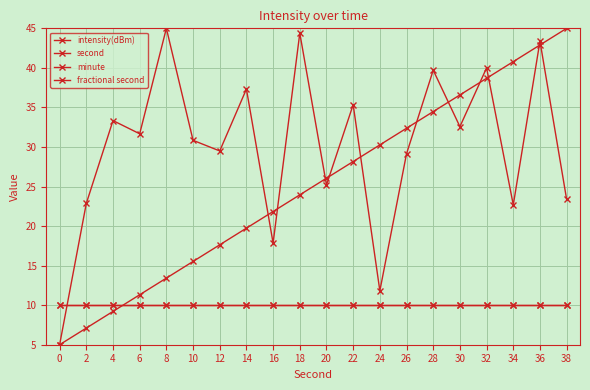

At 32, list the series in order from smallest to largest.

minute, fractional second, second, intensity(dBm)